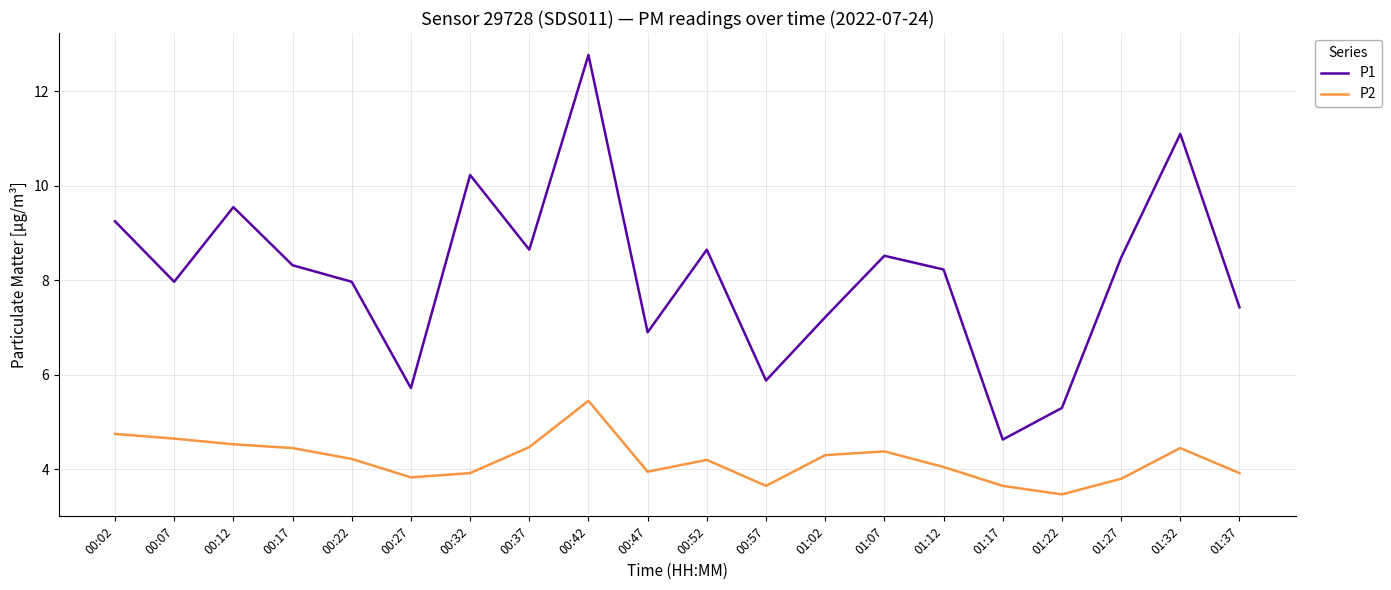

What is the approximate value of P1 at 00:42?

12.8